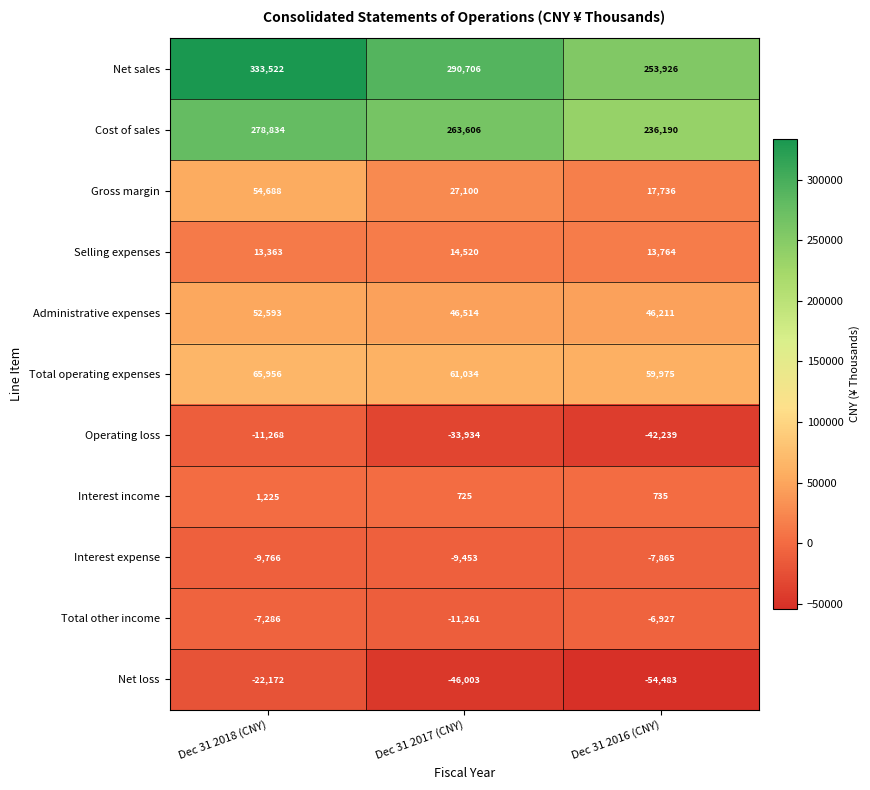

What is the greatest value displayed?

333522